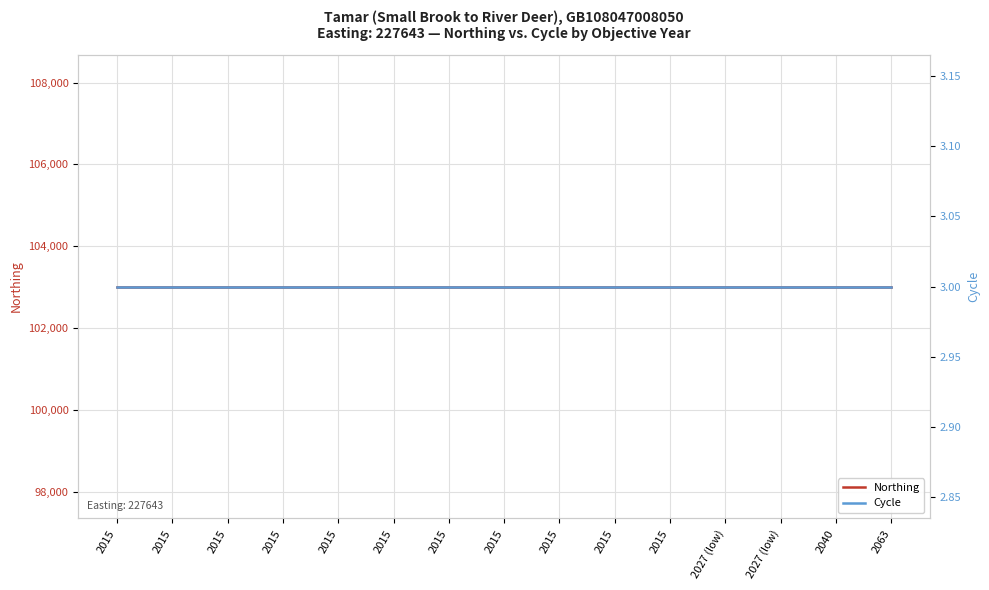

What is the average value of the Cycle series?

3